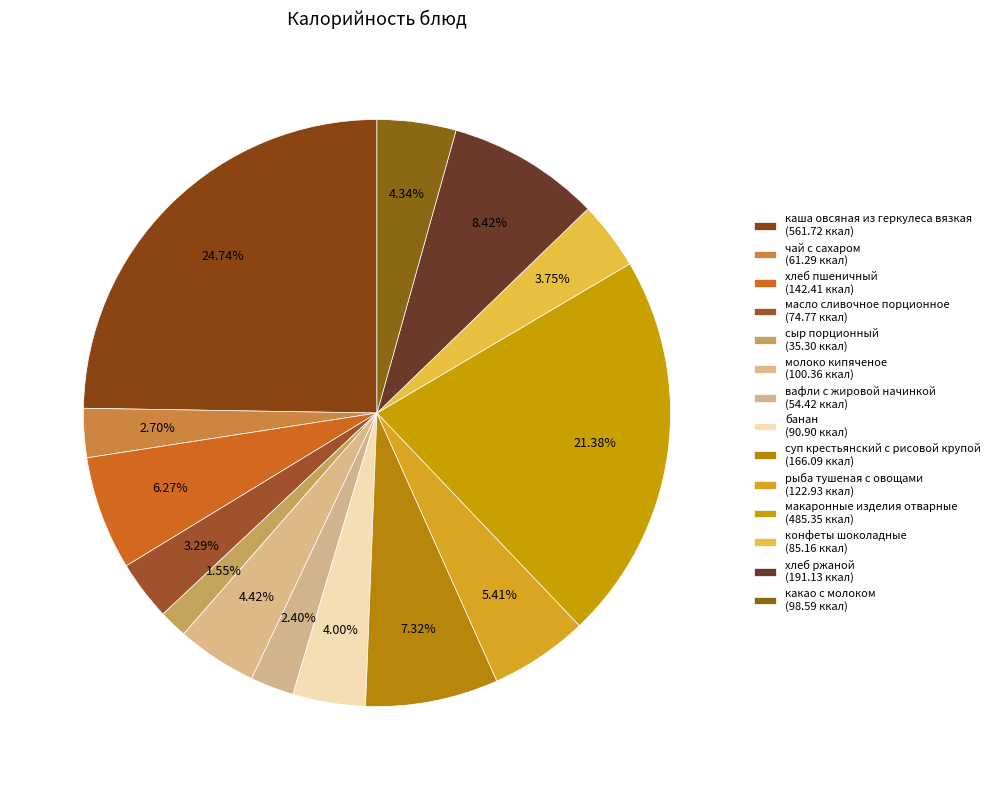

How many segments does this pie chart have?

14